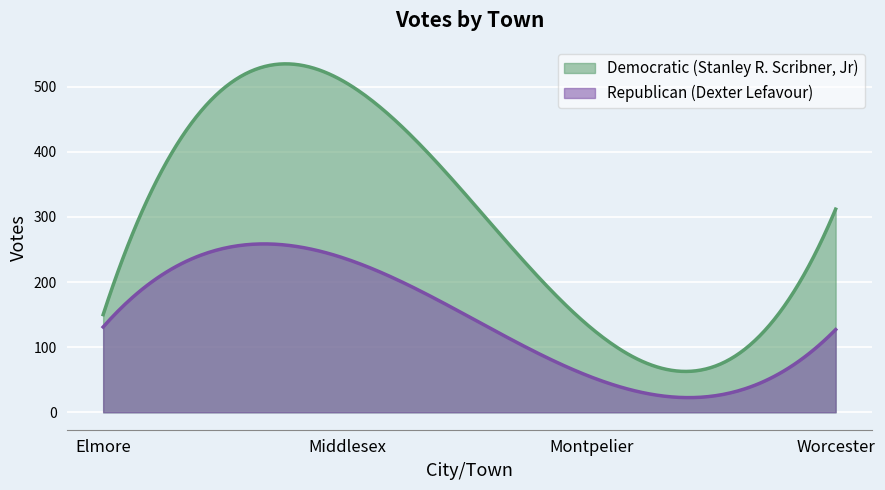

Is it true that Democratic (Stanley R. Scribner, Jr) equals 96 at Worcester?

False